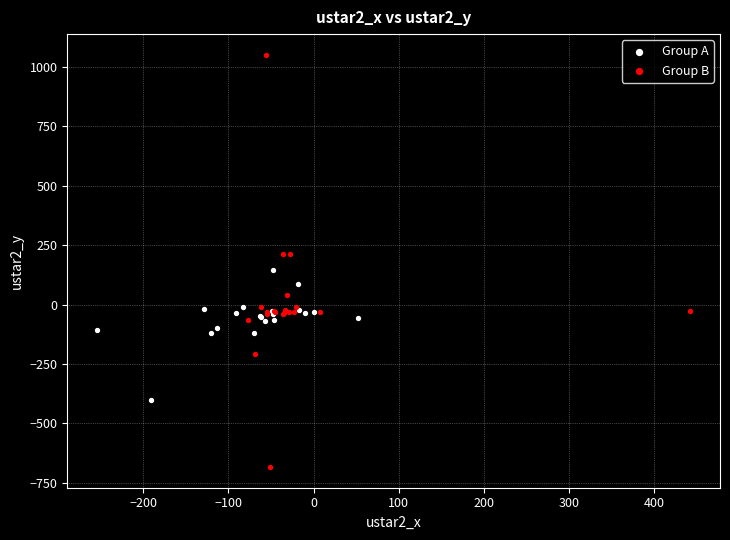

What are all the series names shown in the legend?

Group A, Group B